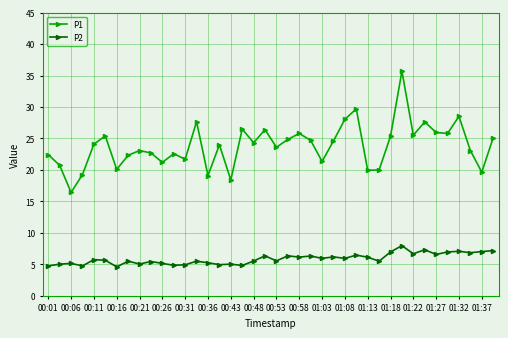

True or false: P1 and P2 cross at least once.

False